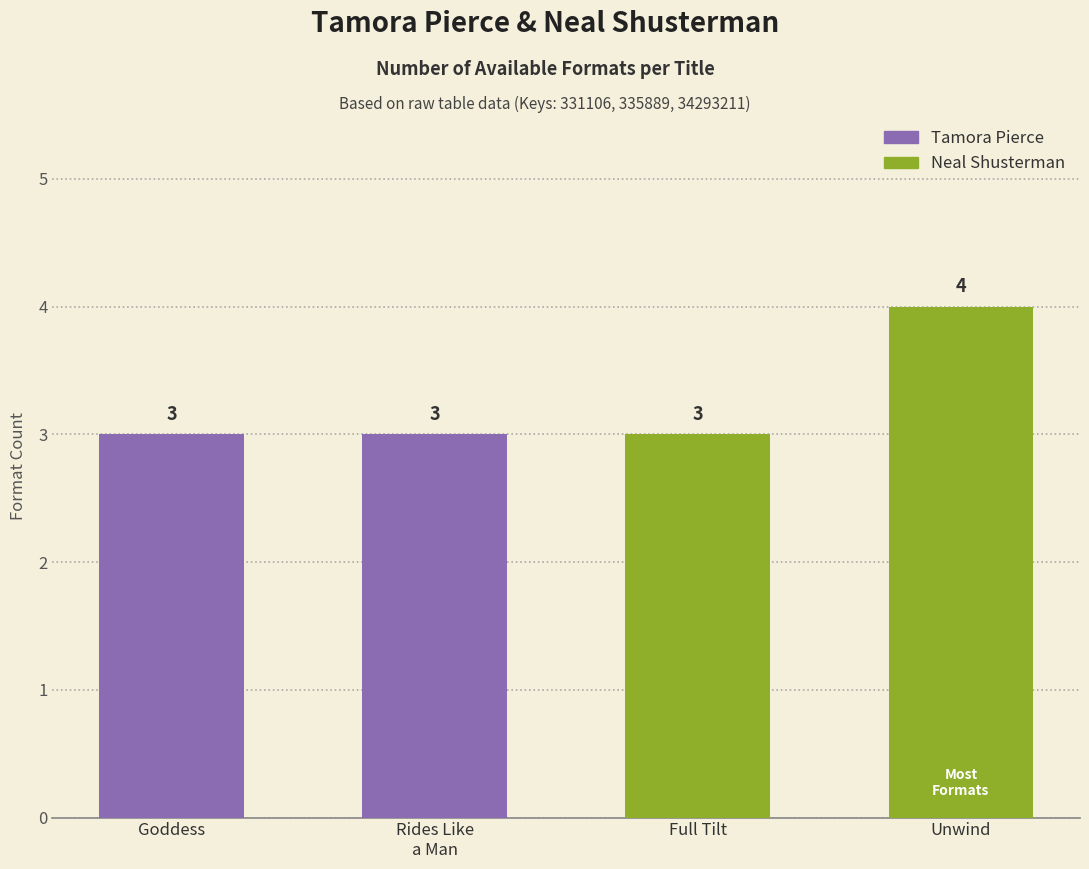

List the labels in order of value, smallest first.

In the Hand of the Goddess, Woman Who Rides Like a Man, Full Tilt, Unwind